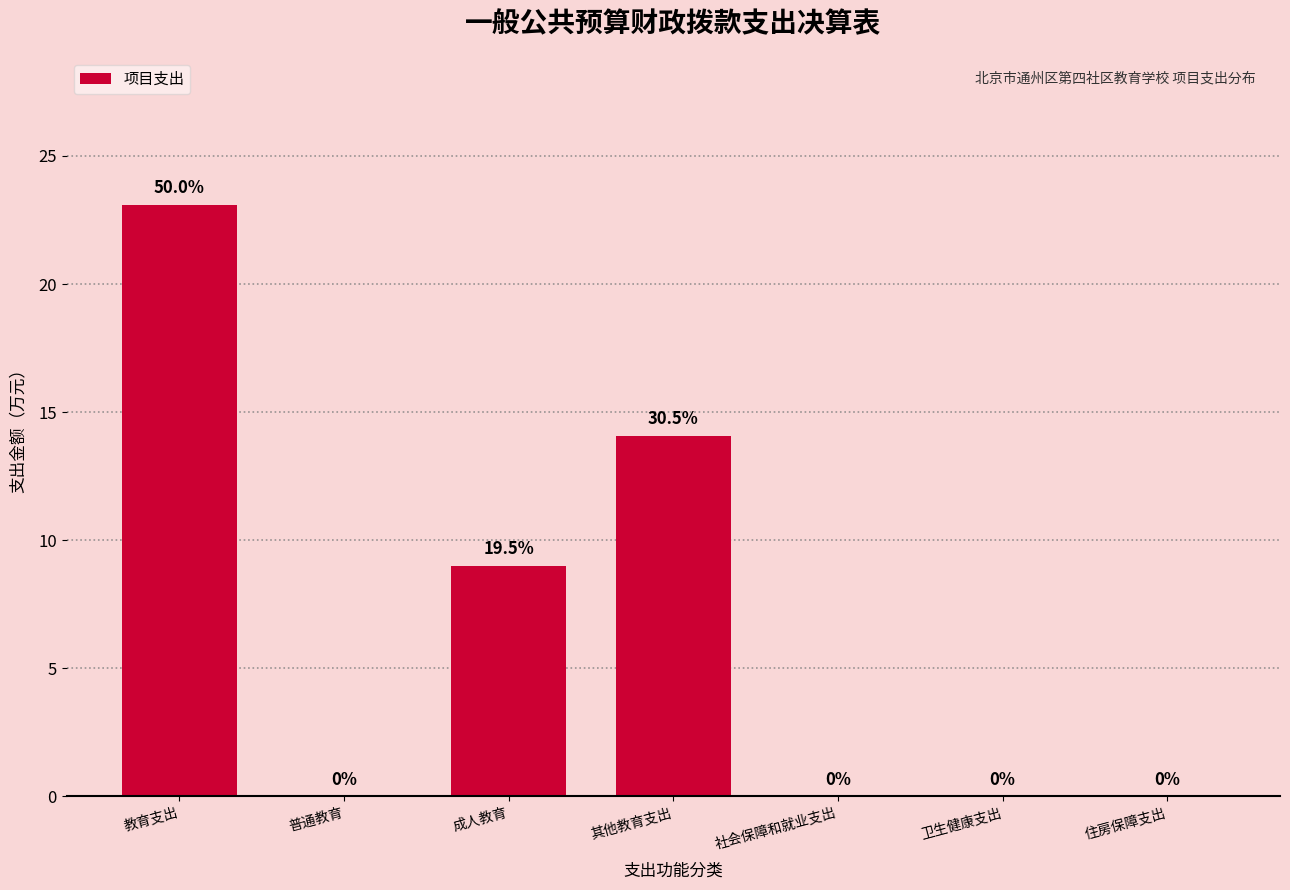

Reading left to right, what are all the values shown in this chart?

教育支出=23.1	普通教育=0.0	成人教育=9.0	其他教育支出=14.1	社会保障和就业支出=0.0	卫生健康支出=0.0	住房保障支出=0.0